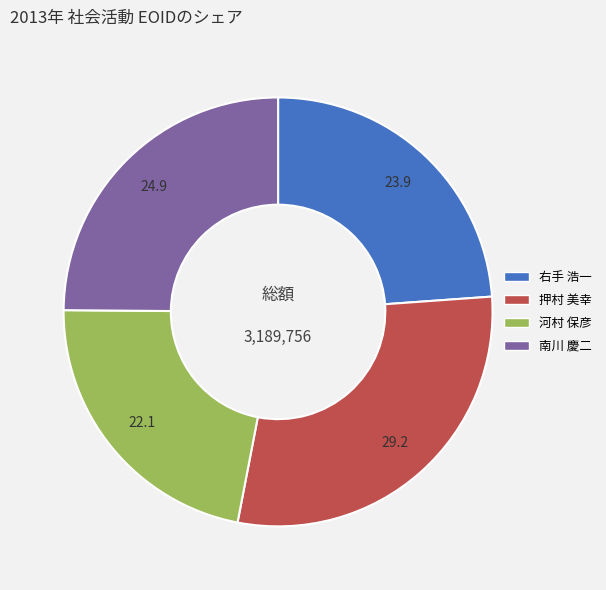

Does 南川 慶二 represent more than half of the total?

No